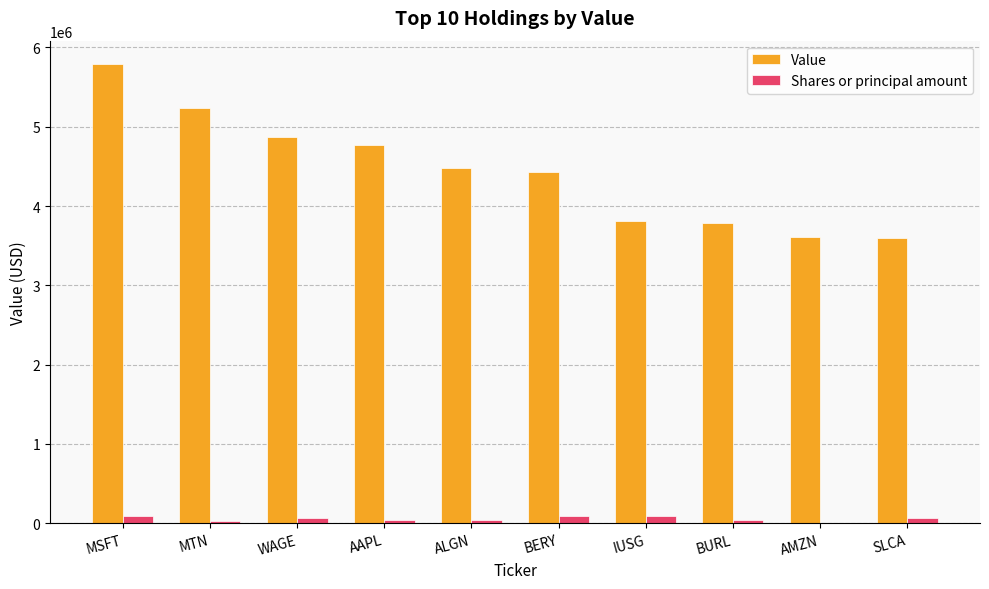

How many series are shown in this chart?

2